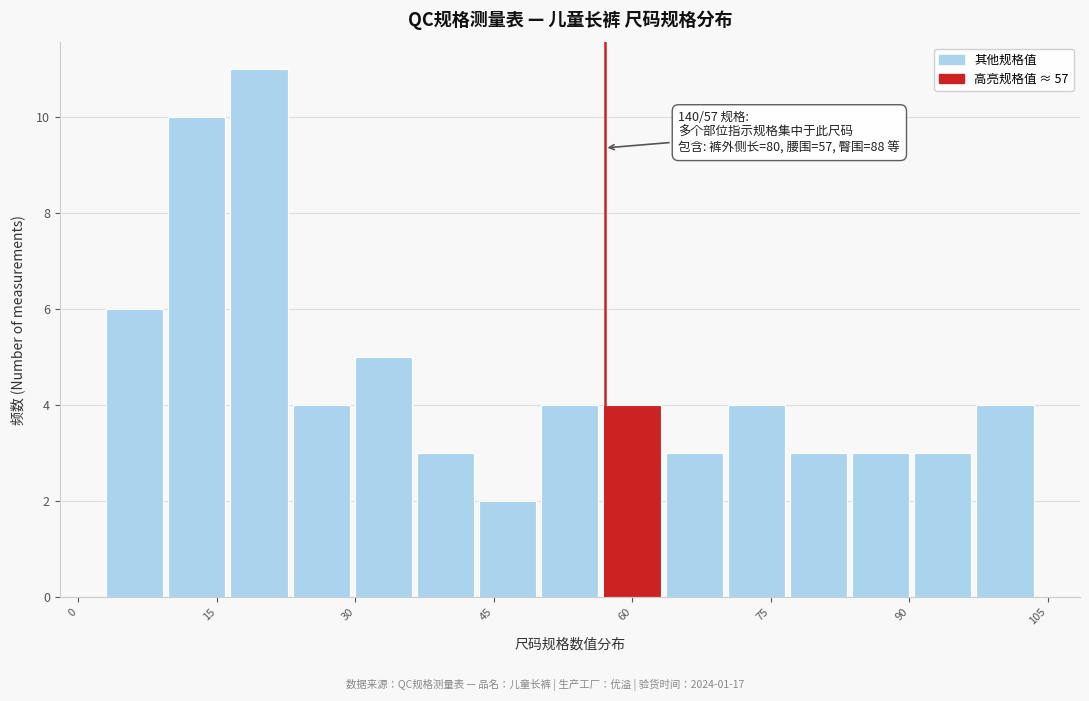

Read against the x-axis, roughly where is the centre of the tallest bar?

20